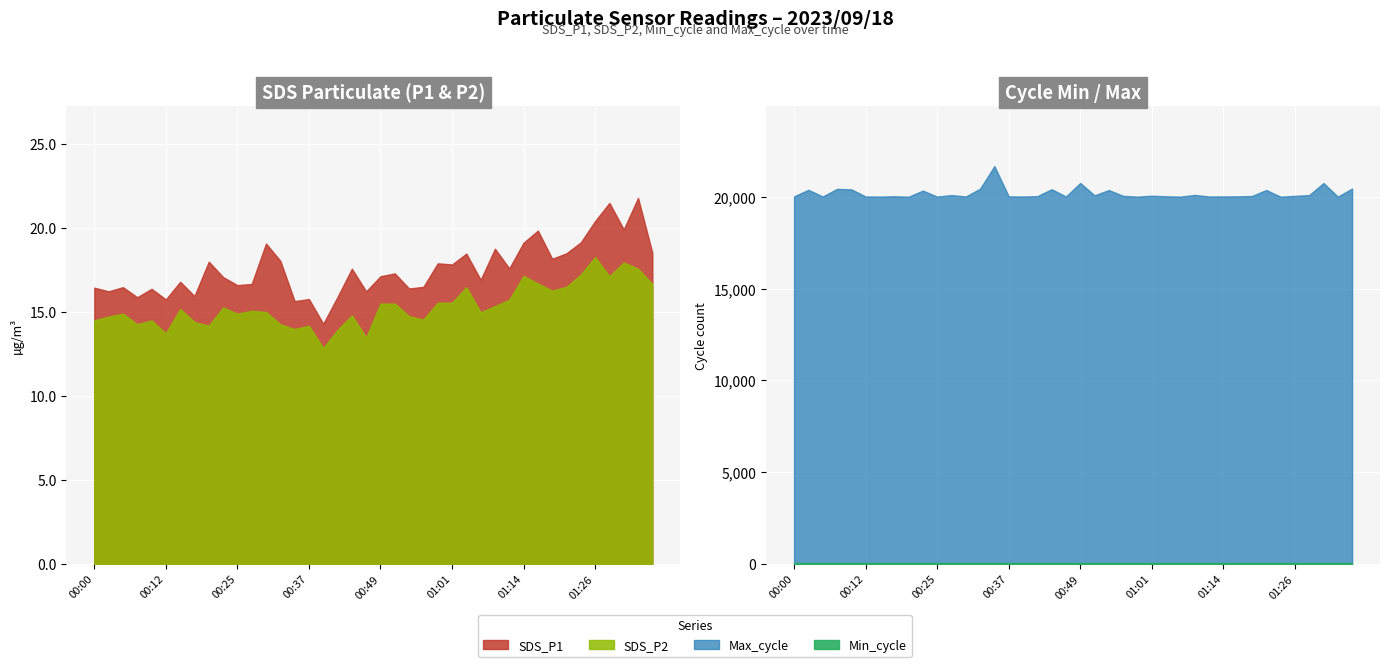

At which label does SDS_P1 first exceed 17?

00:20